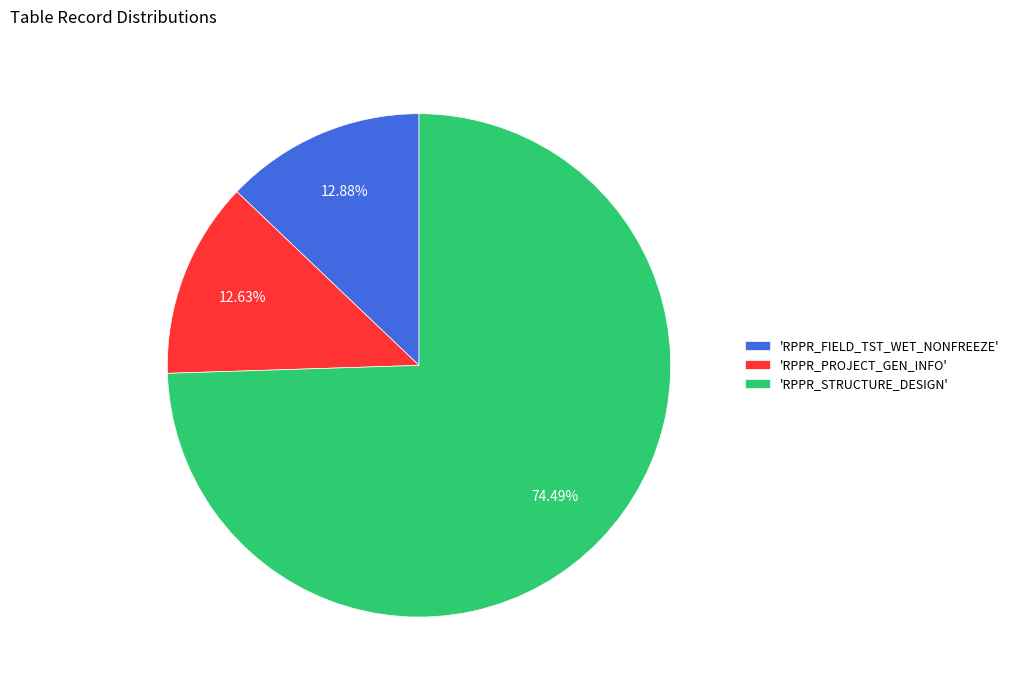

Do 'RPPR_FIELD_TST_WET_NONFREEZE' and 'RPPR_PROJECT_GEN_INFO' together represent more than half of the pie?

No